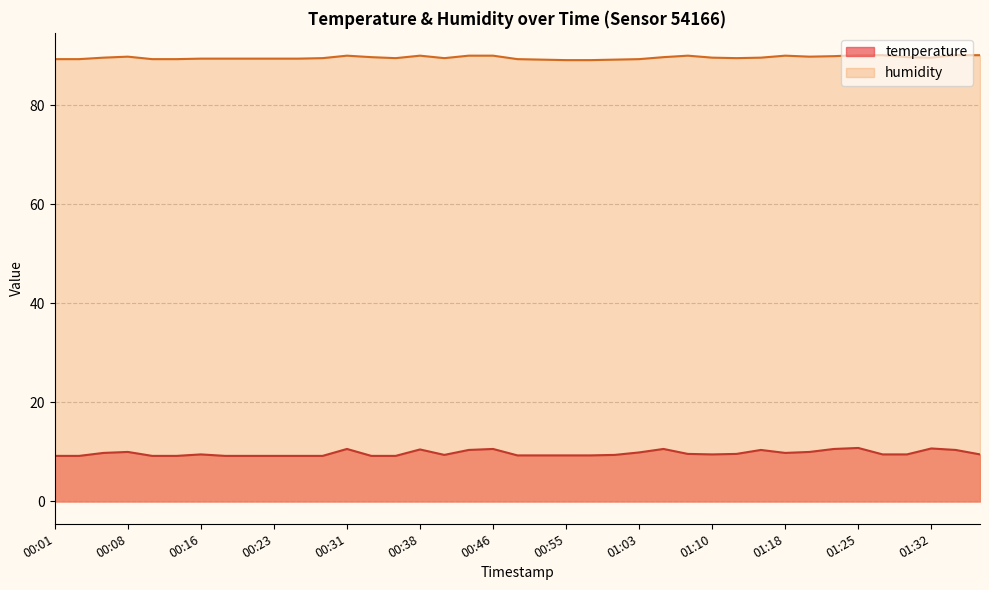

What position from the right is 00:58?

17